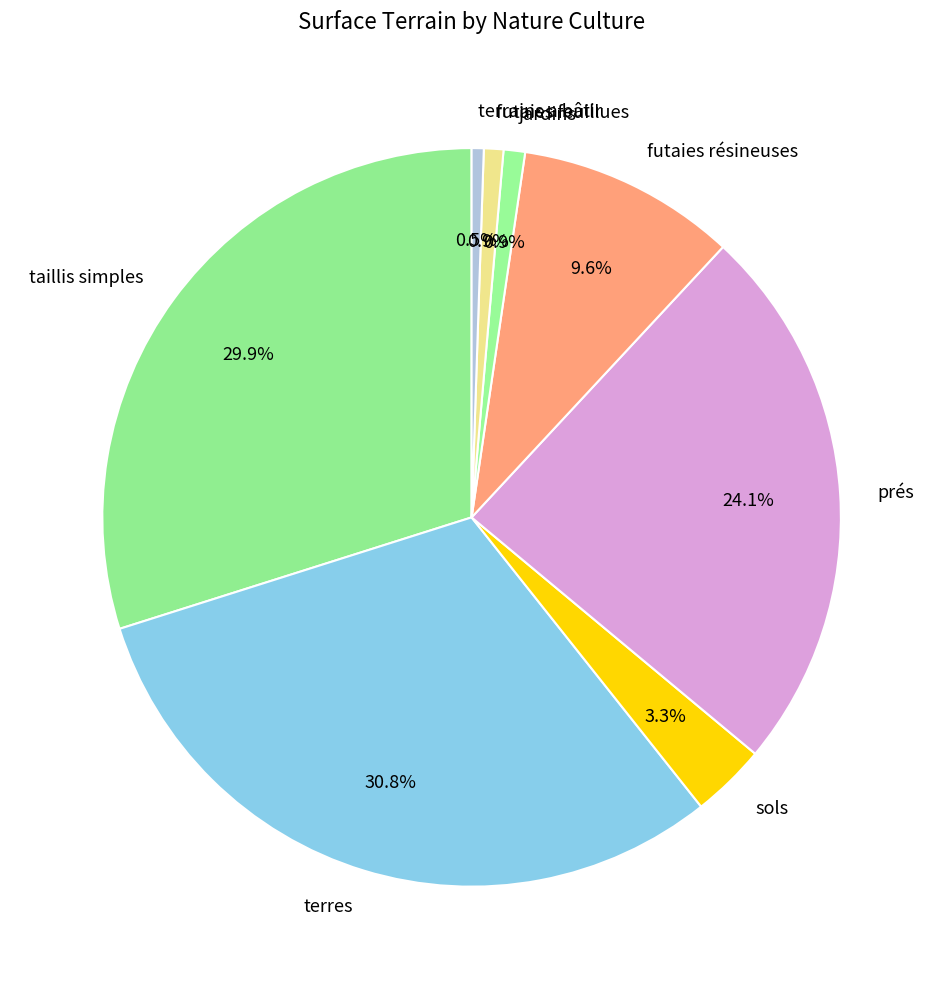

How many segments does this pie chart have?

8